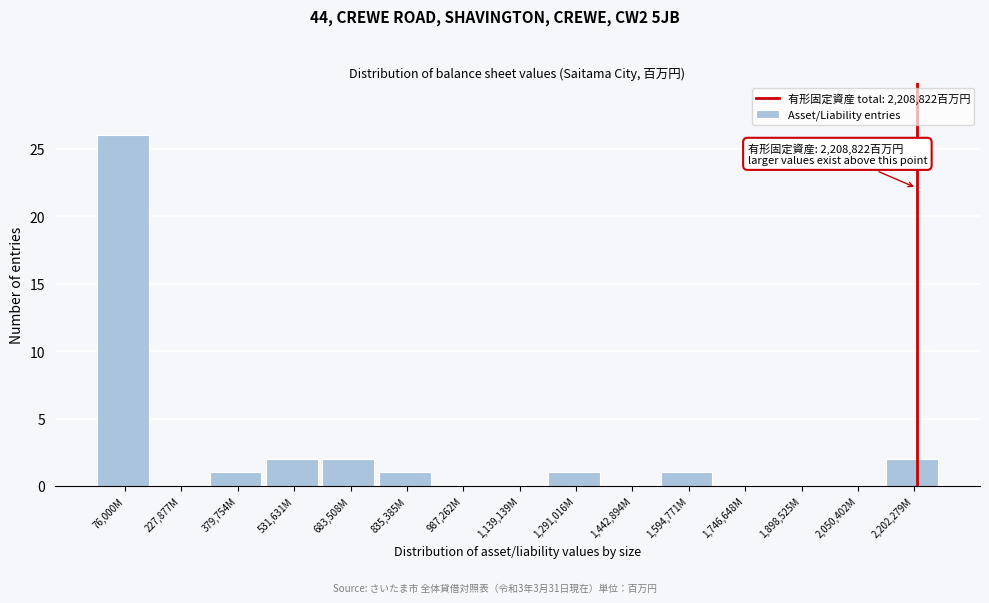

Reading right to left, what are all the values shown in this chart?

2,202,279M=2	2,050,402M=0	1,898,525M=0	1,746,648M=0	1,594,771M=1	1,442,894M=0	1,291,016M=1	1,139,139M=0	987,262M=0	835,385M=1	683,508M=2	531,631M=2	379,754M=1	227,877M=0	76,000M=26